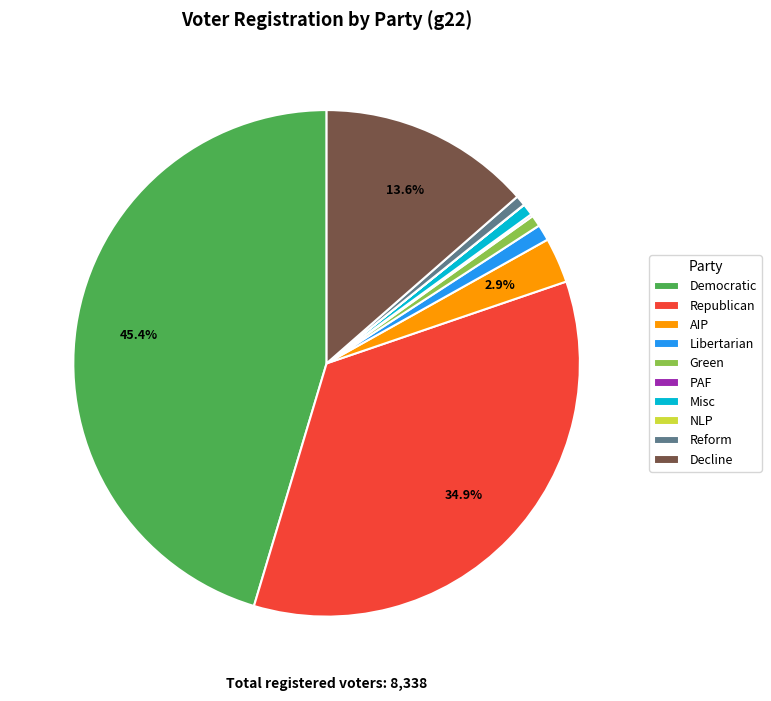

What portion of the pie excludes AIP?

97.1%